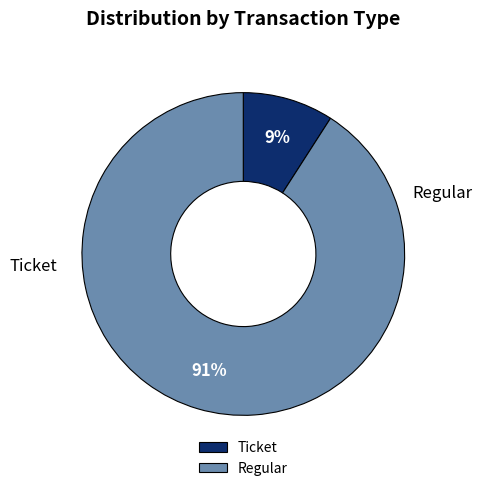

To the nearest percent, what is the combined percentage of Ticket and Regular?

100%